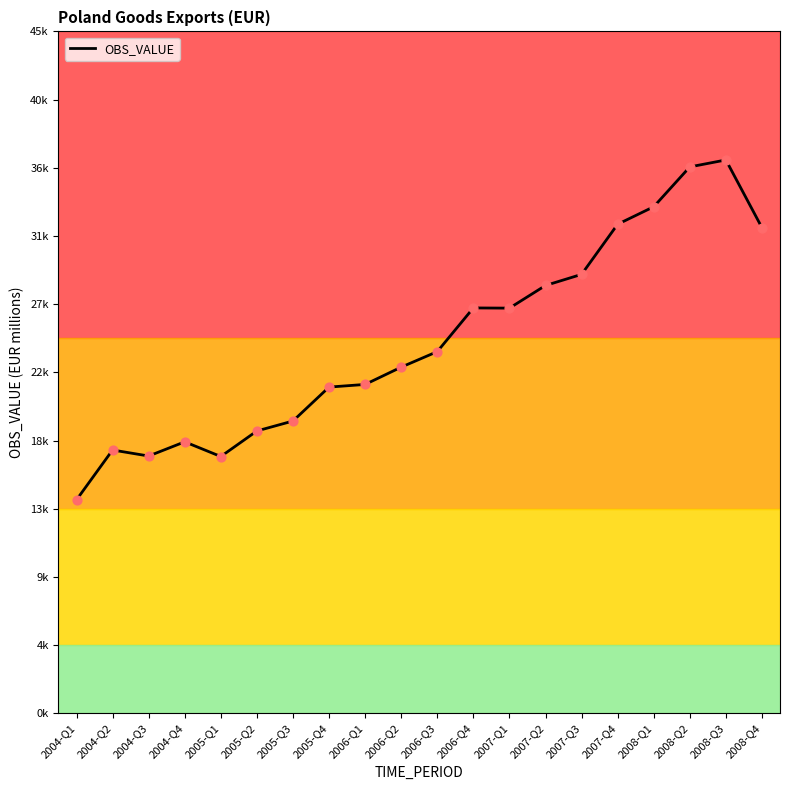

What is the change in value from 2004-Q1 to 2006-Q4?

+12665.0